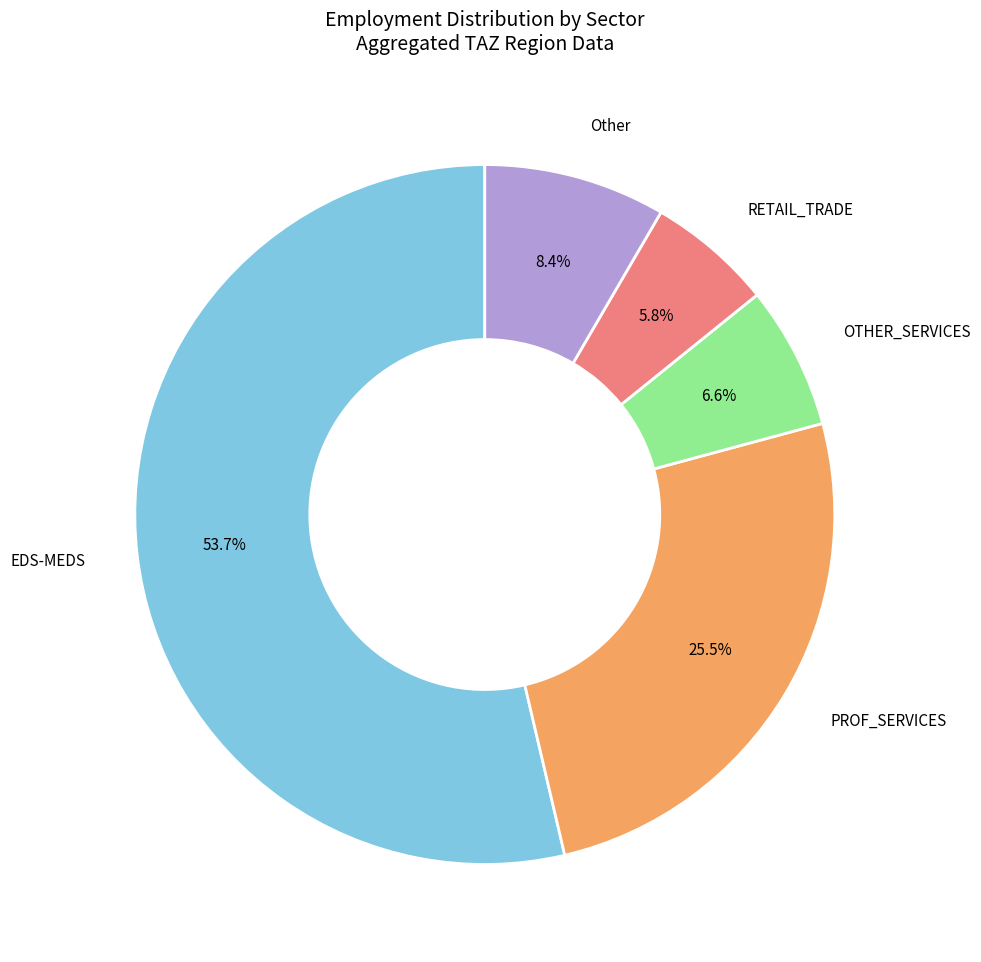

Which slice is the smallest?

RETAIL_TRADE